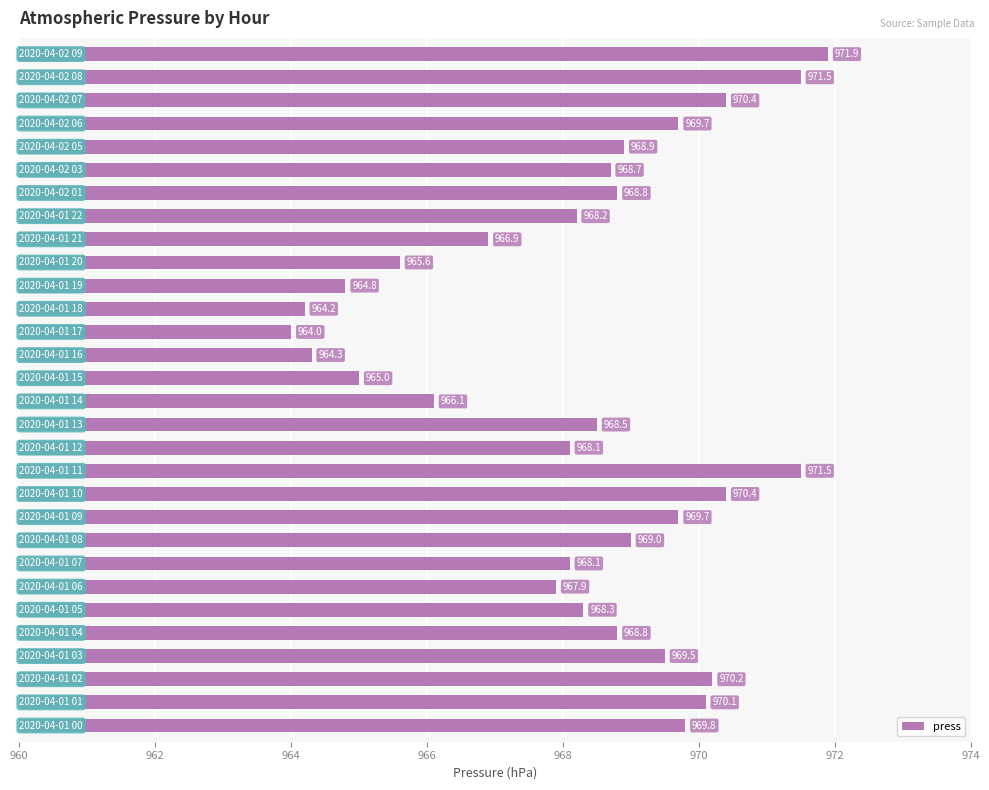

What is the sum of all values?

29048.9